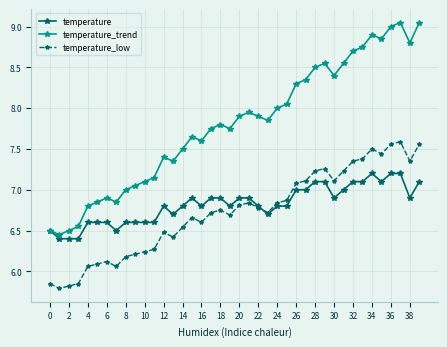

What is the value of the temperature point at the 37th from the left?

7.2